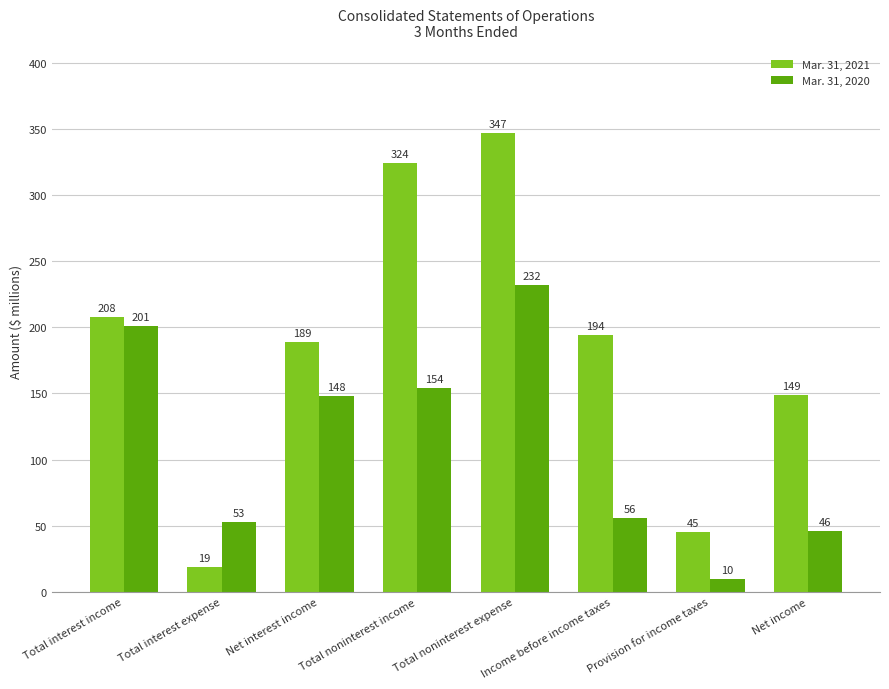

The Mar. 31, 2021 series shows 68 at Provision for income taxes. True or false?

False